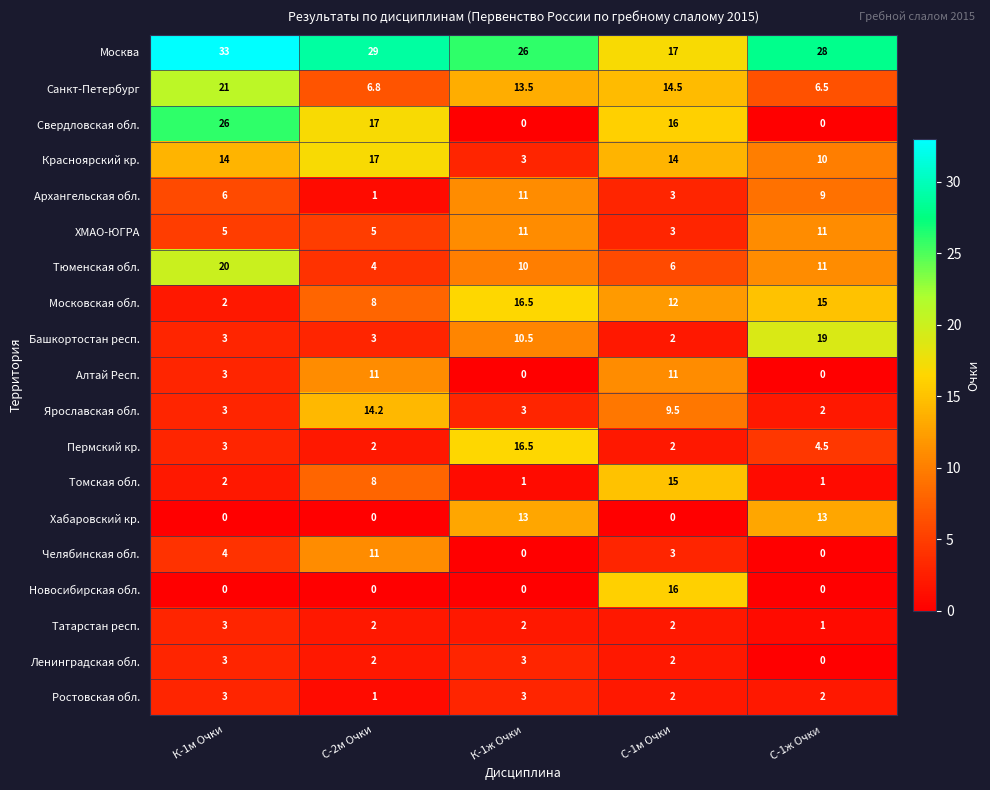

How many series are shown in this chart?

19